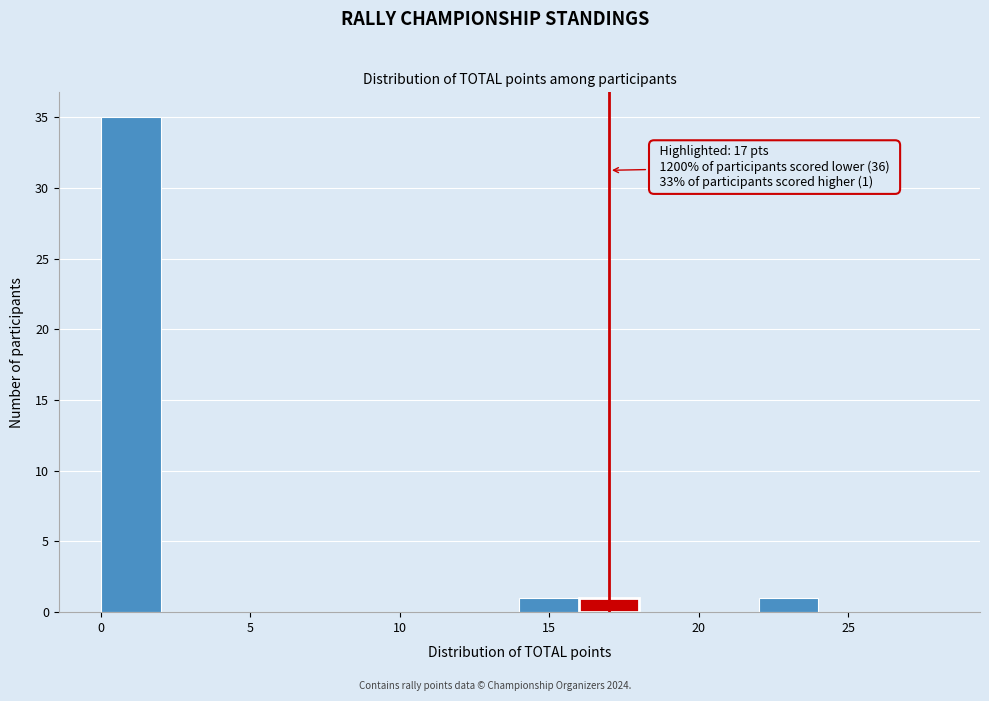

Which range on the x-axis has the tallest bar?

0 to 2